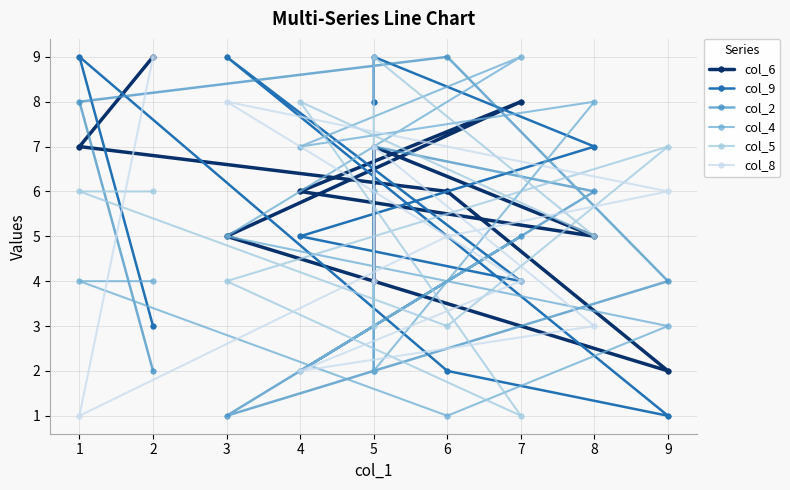

What is the difference between the maximum and minimum values in the col_8 series?

8